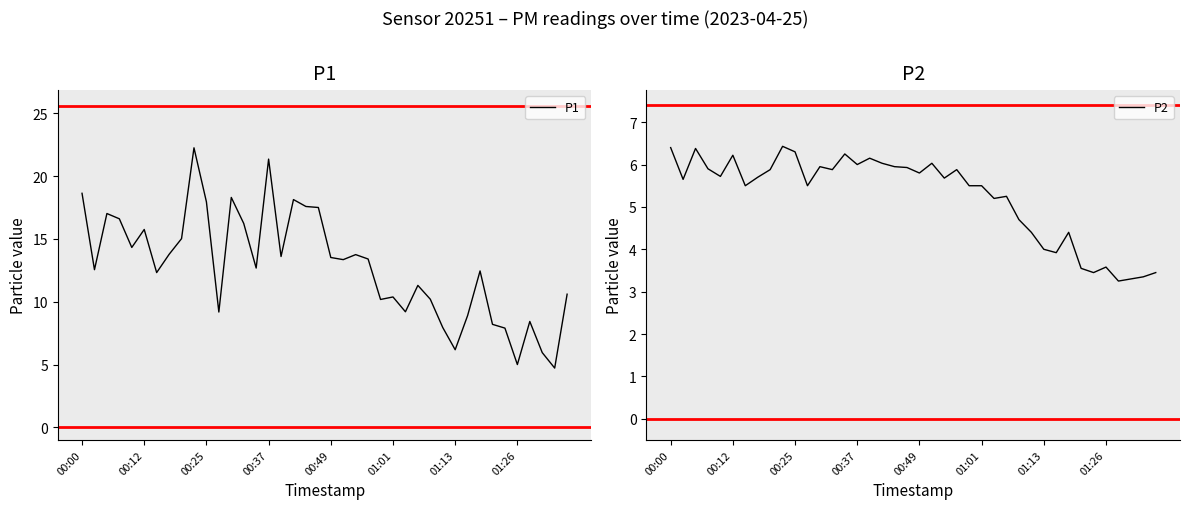

Count the number of data series in this chart.

2